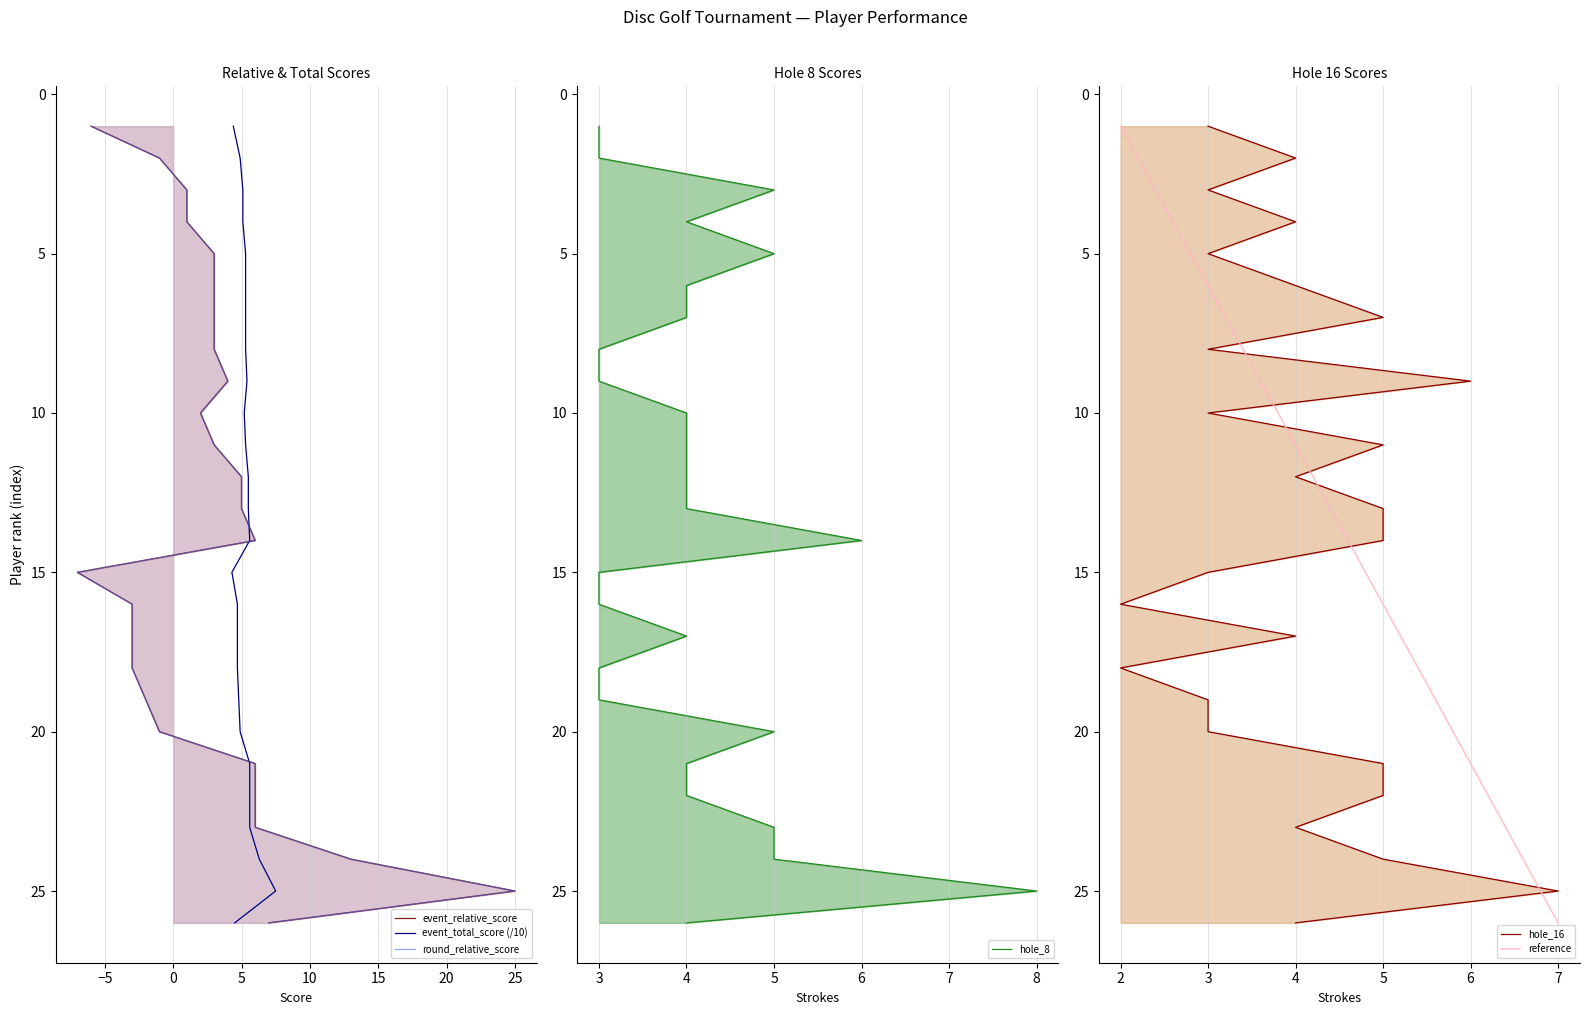

At which category is the sum across all series the highest?

25